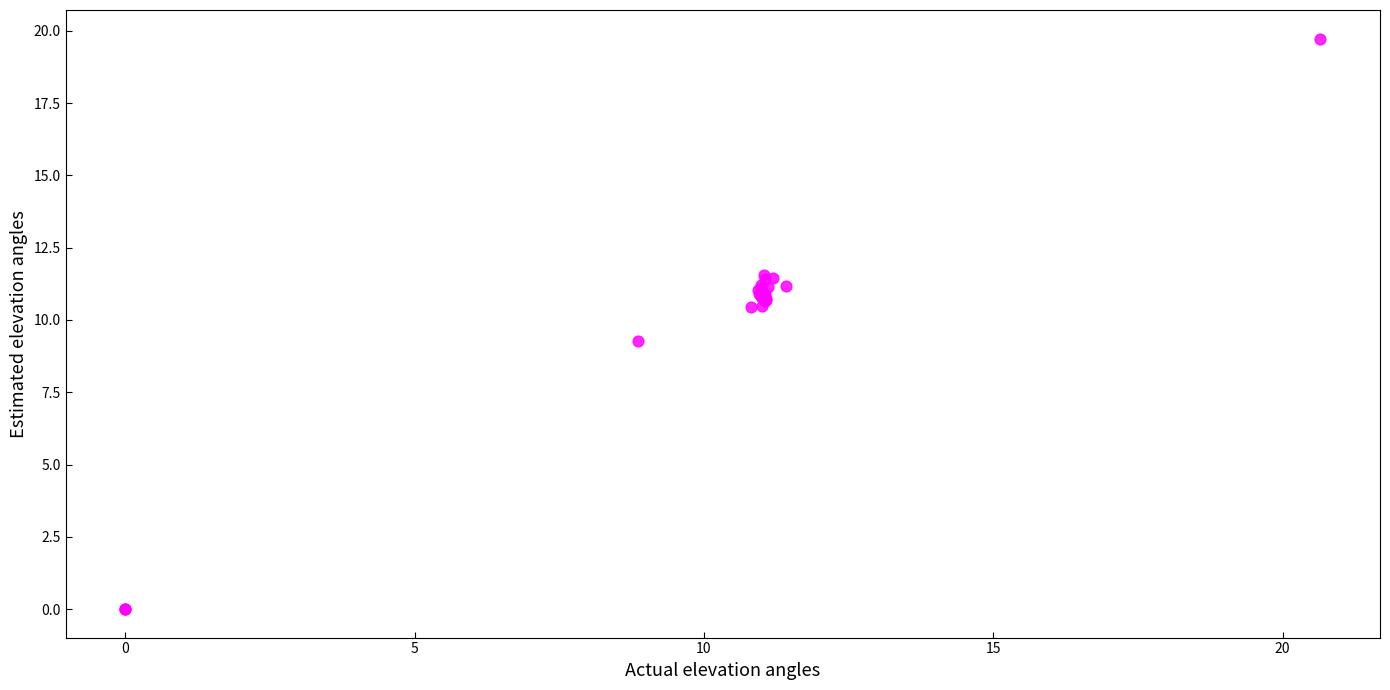

What Y value in the scatter plot is closest to 9?

9.3